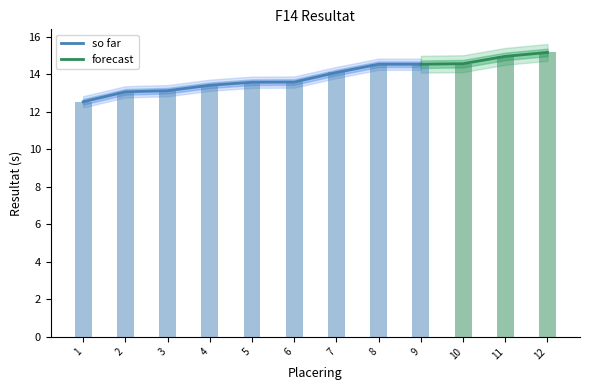

What is the minimum value for so far?

12.5